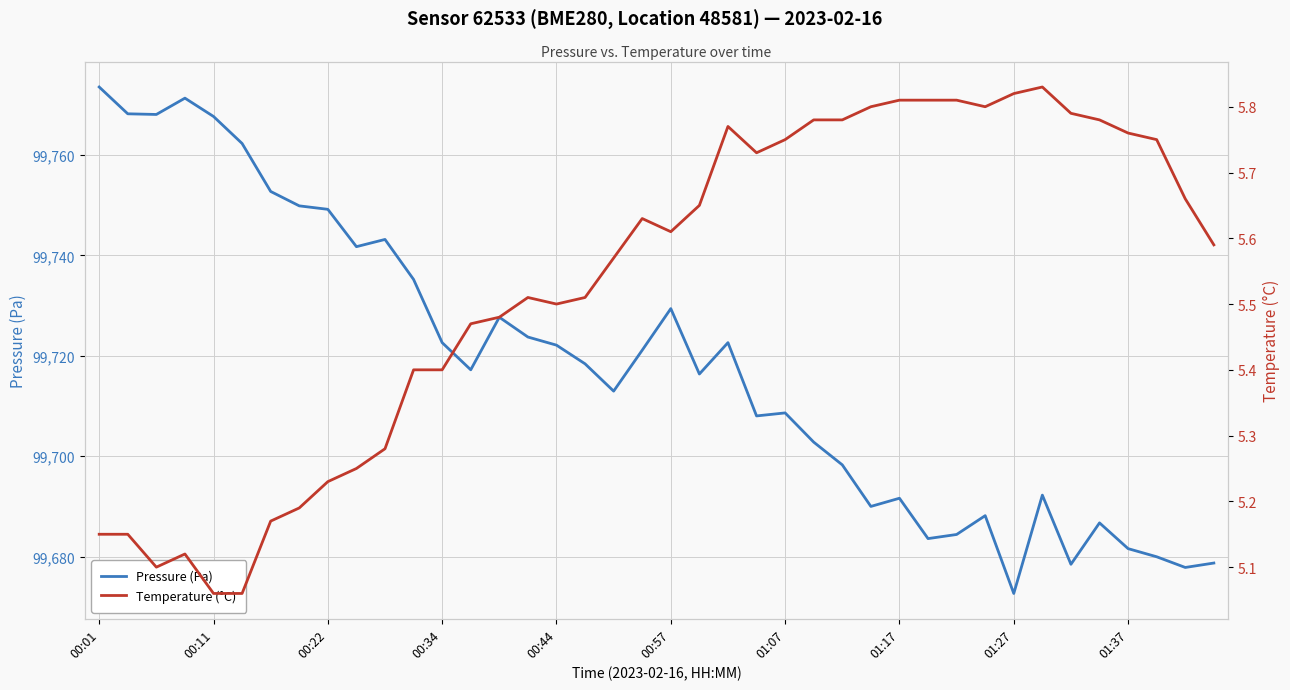

Read the Pressure (Pa) value at 25.

99702.8